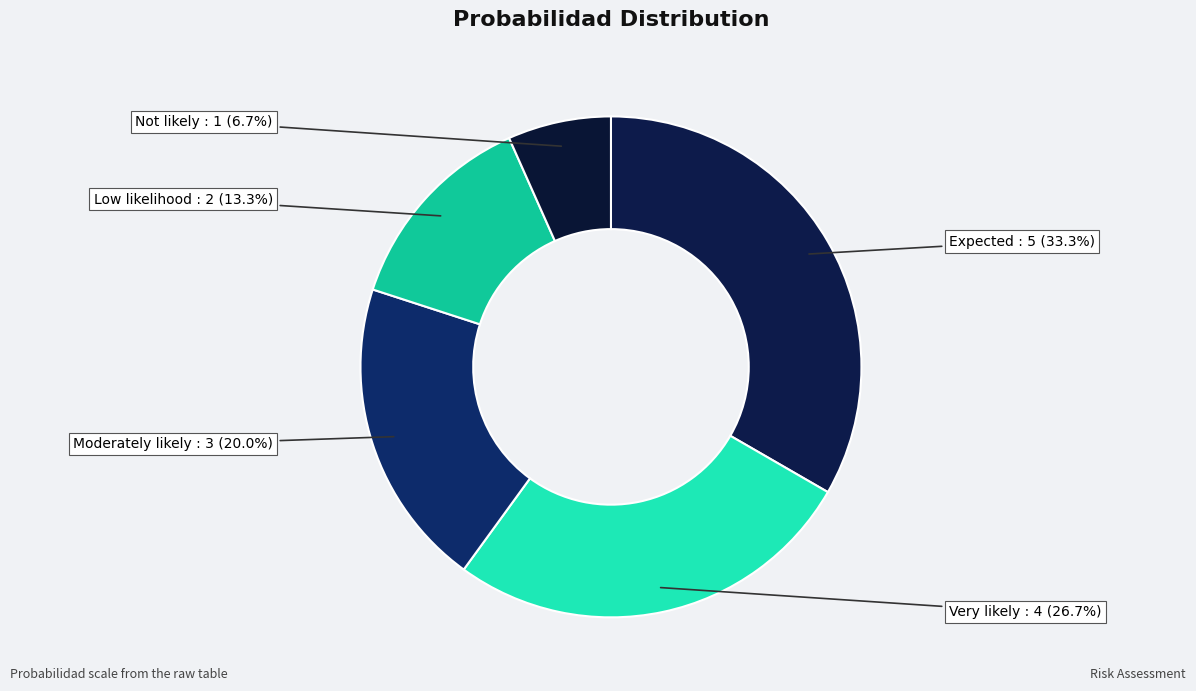

Which slice is the largest?

Expected